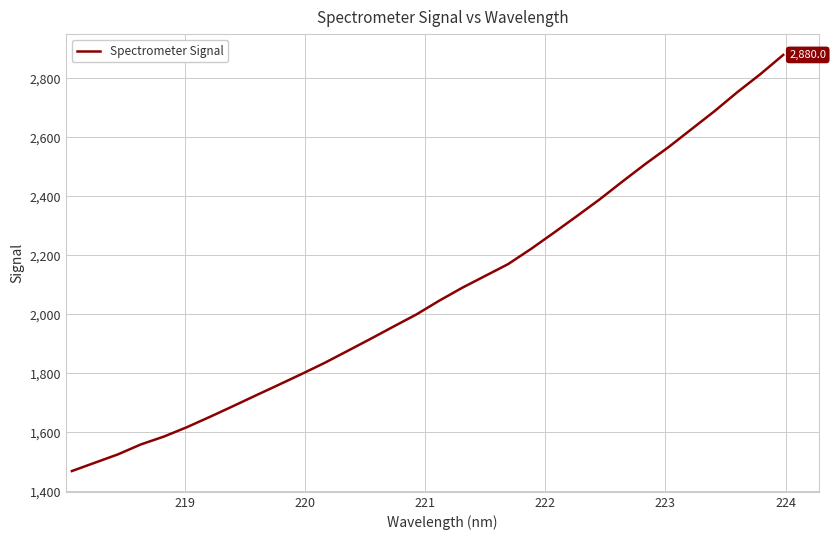

What is the maximum value shown in the chart?

2880.0